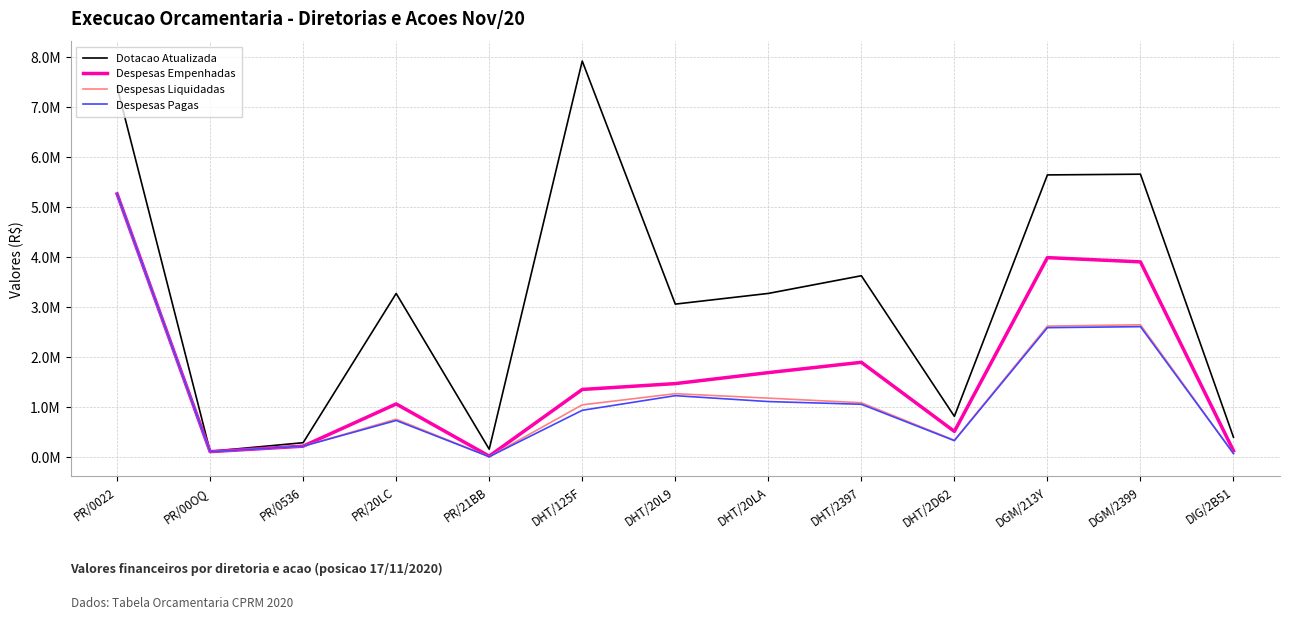

Where is Dotacao Atualizada nearest to the value 4023317?

DHT/2397